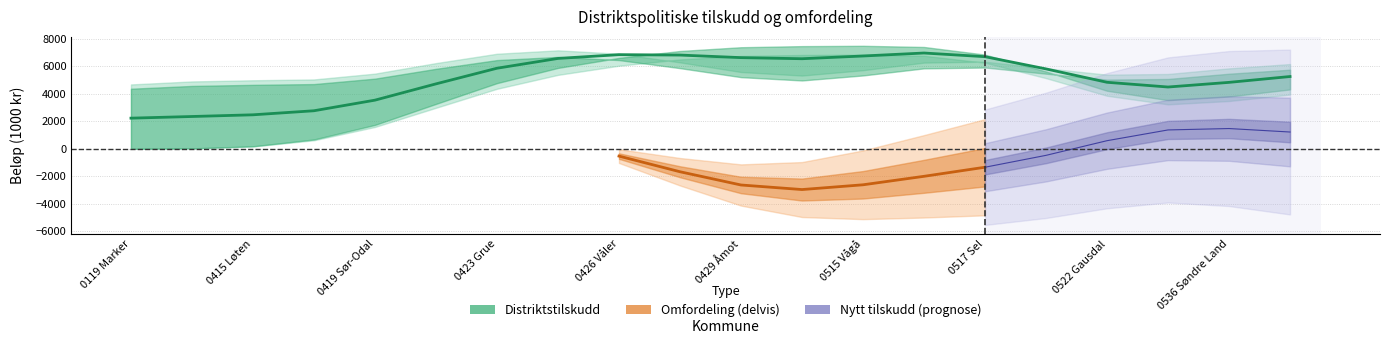

At which label does Omfordeling (1000 kr) reach its minimum?

0437 Tynset